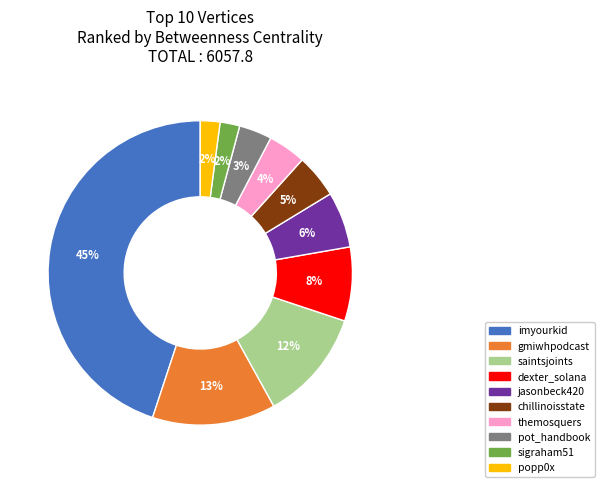

Is the sum of sigraham51 and imyourkid greater than half?

No